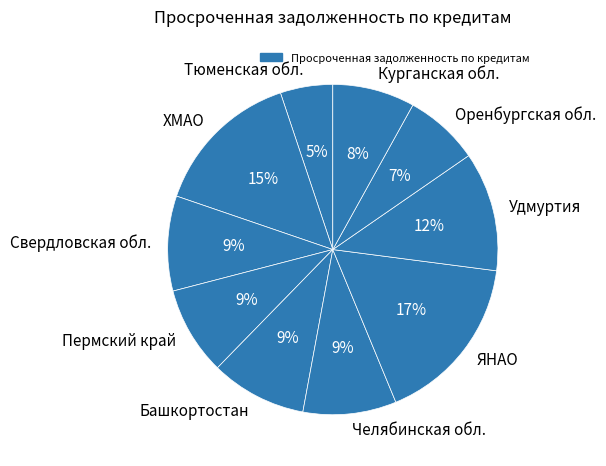

Is there any slice that represents more than half of the pie?

No